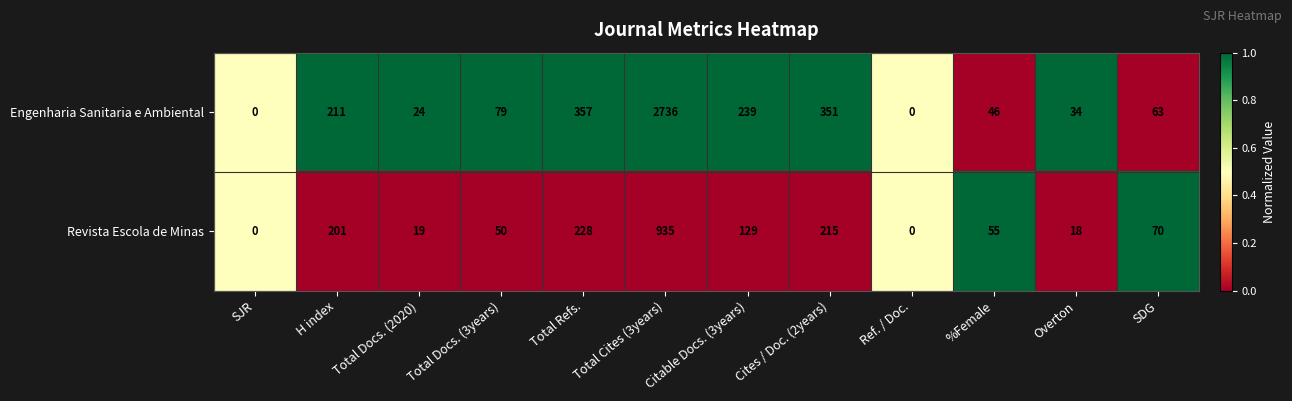

At which label does Engenharia Sanitaria e Ambiental reach its peak?

Total Cites (3years)